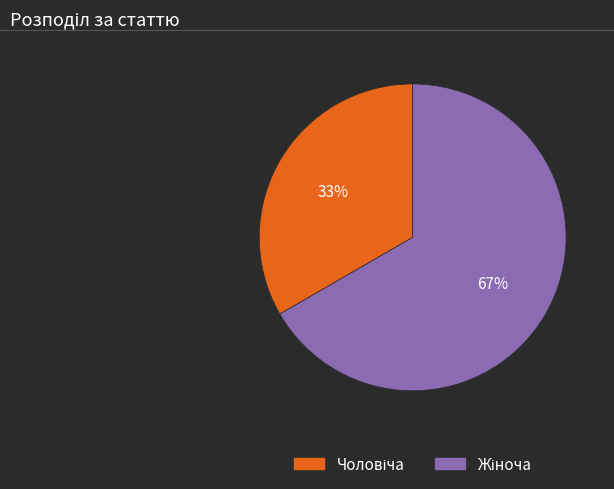

Does any single category account for the majority?

Yes